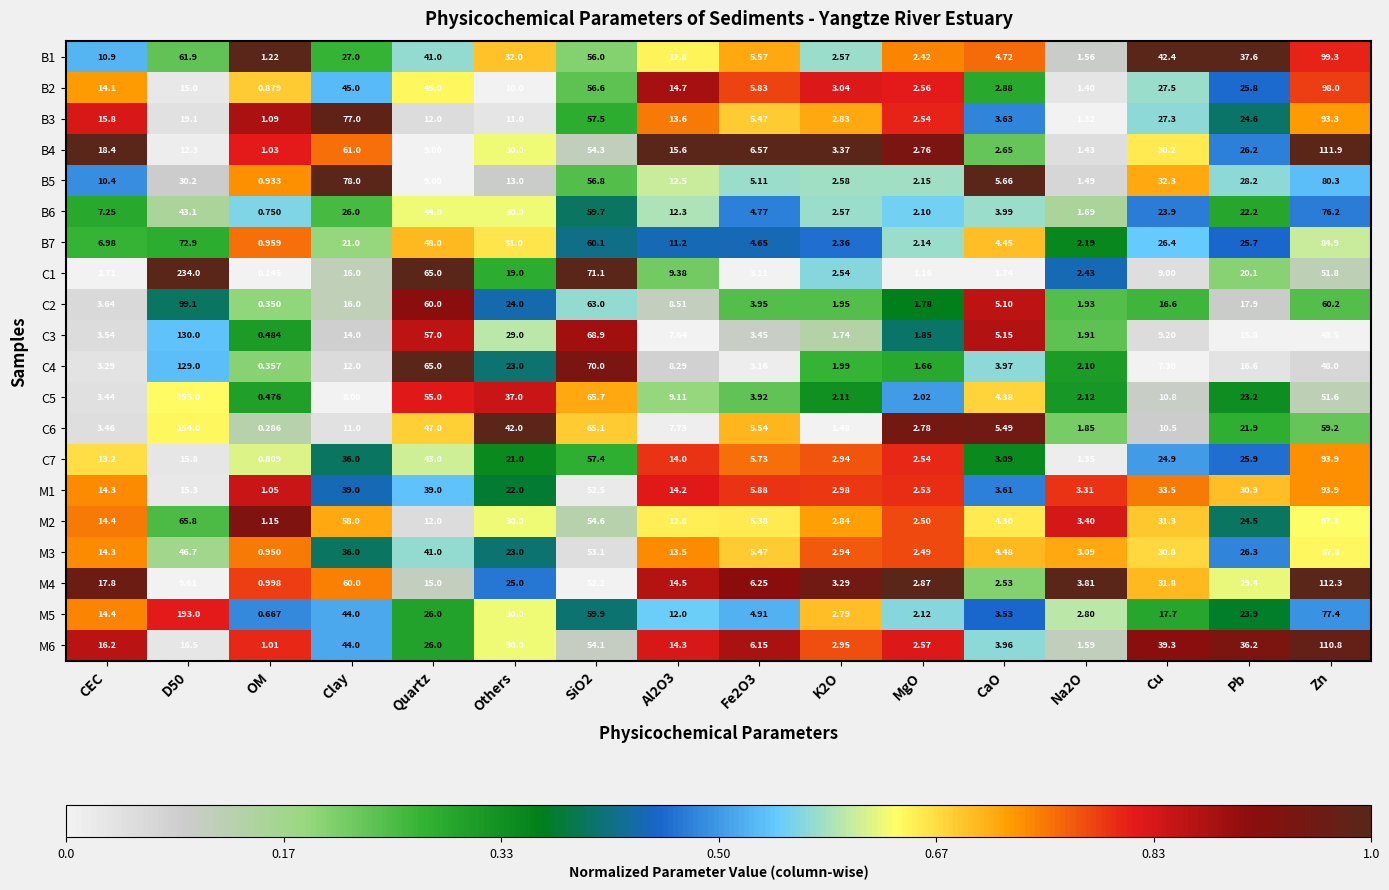

At which category is the sum across all series the highest?

Zn